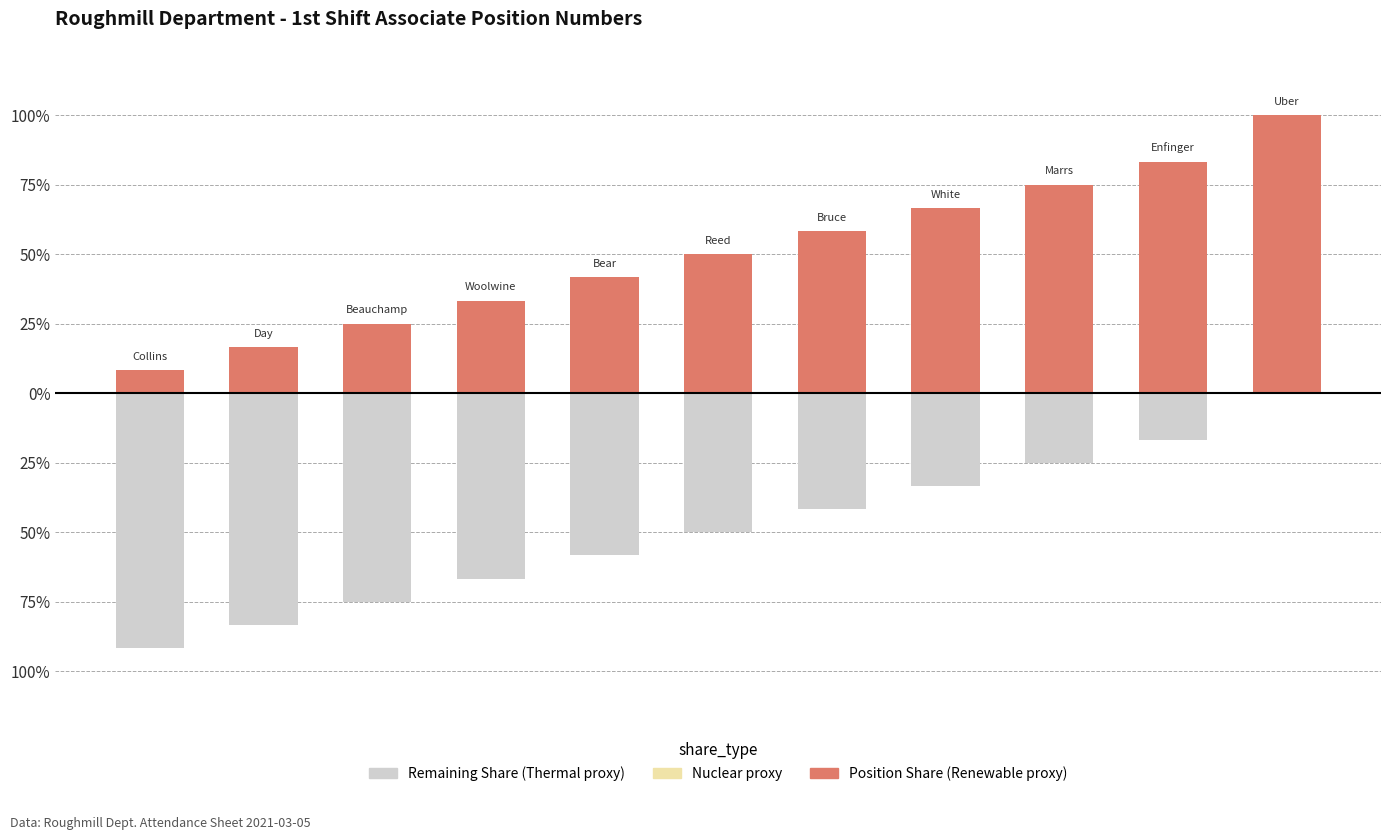

What is the difference between the maximum and second lowest values in the Position Share series?

0.8